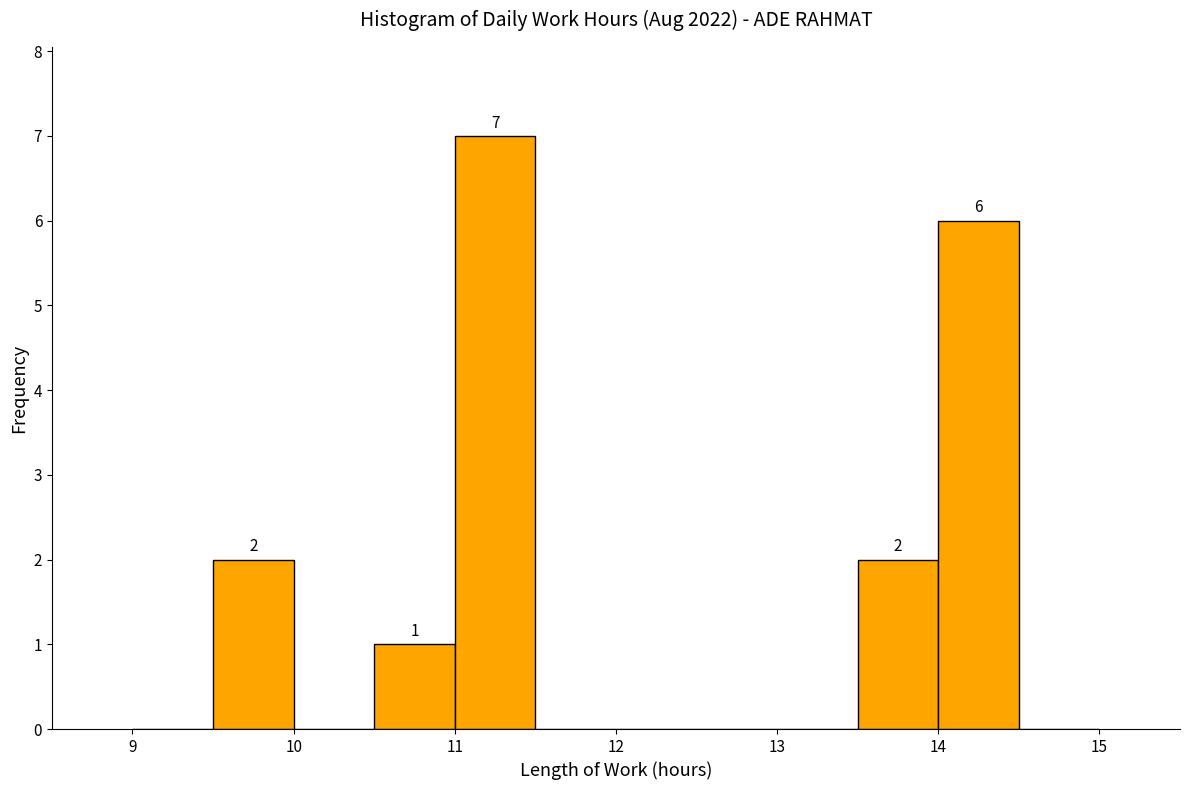

Which range on the x-axis has the tallest bar?

11.0 to 11.5